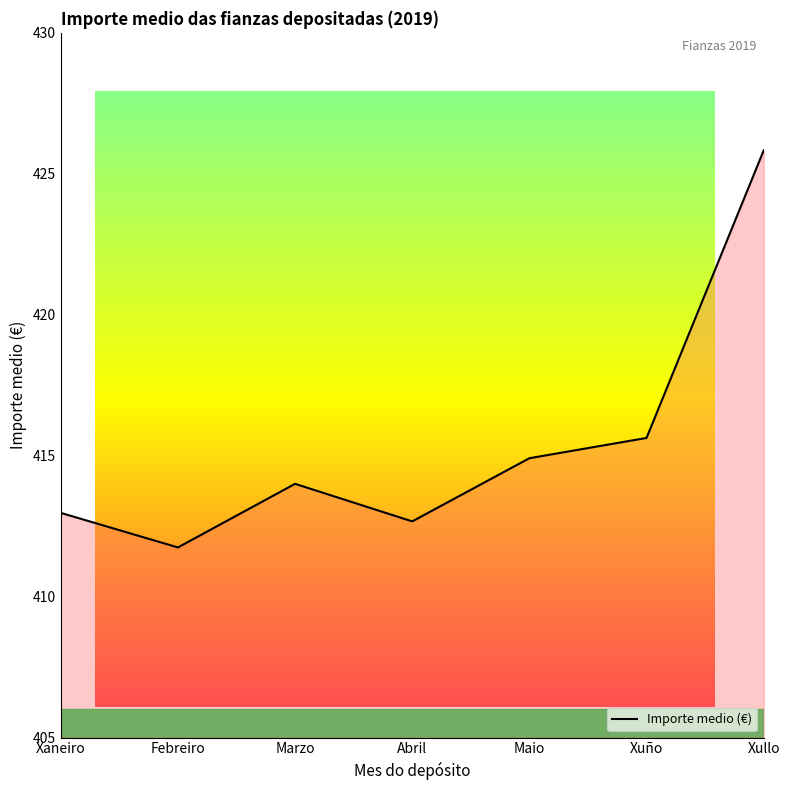

What is the greatest value displayed?

425.8